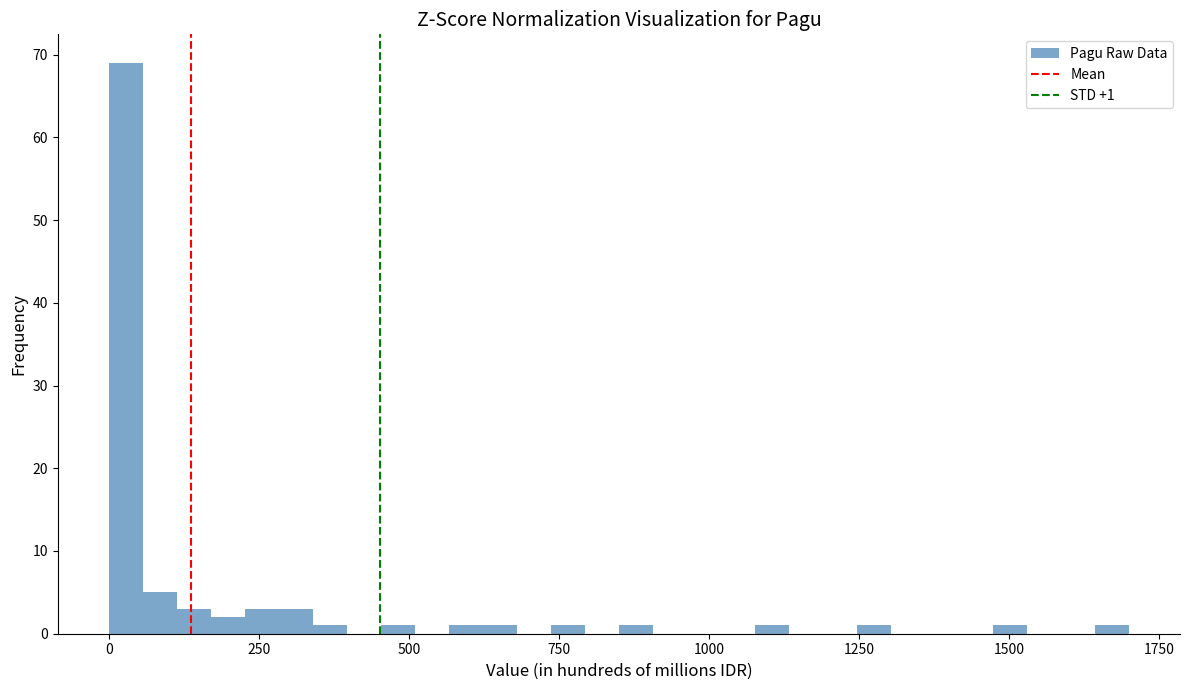

Read against the x-axis, roughly where is the centre of the tallest bar?

50